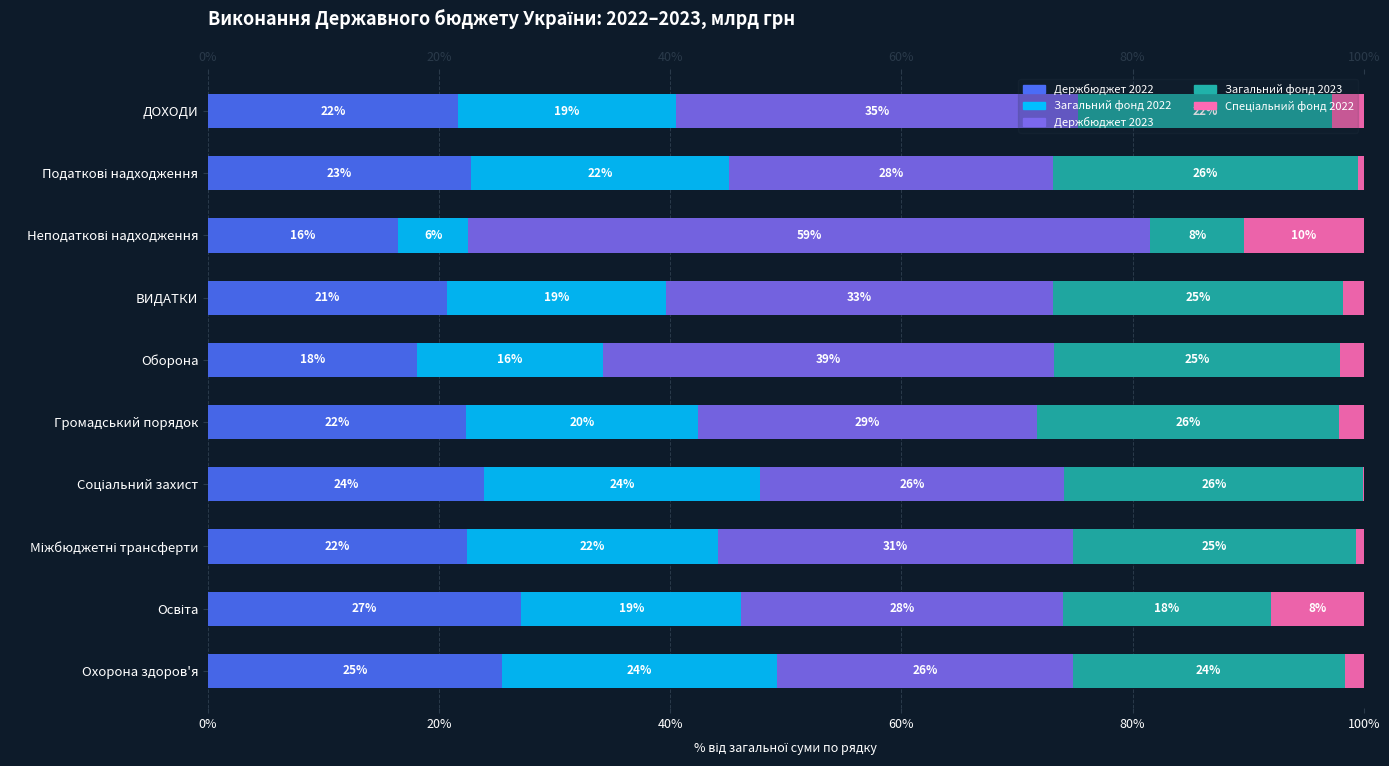

True or false: Держбюджет 2023 has a value of 39.0 at Оборона.

True